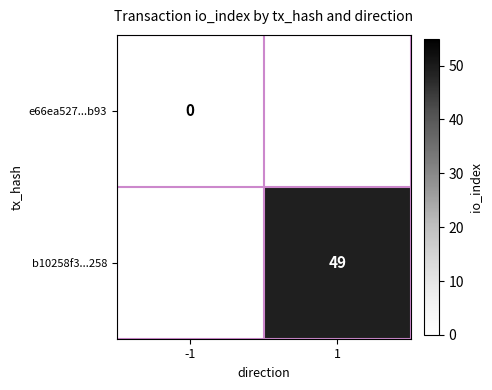

At how many categories does at least one series exceed 26?

1